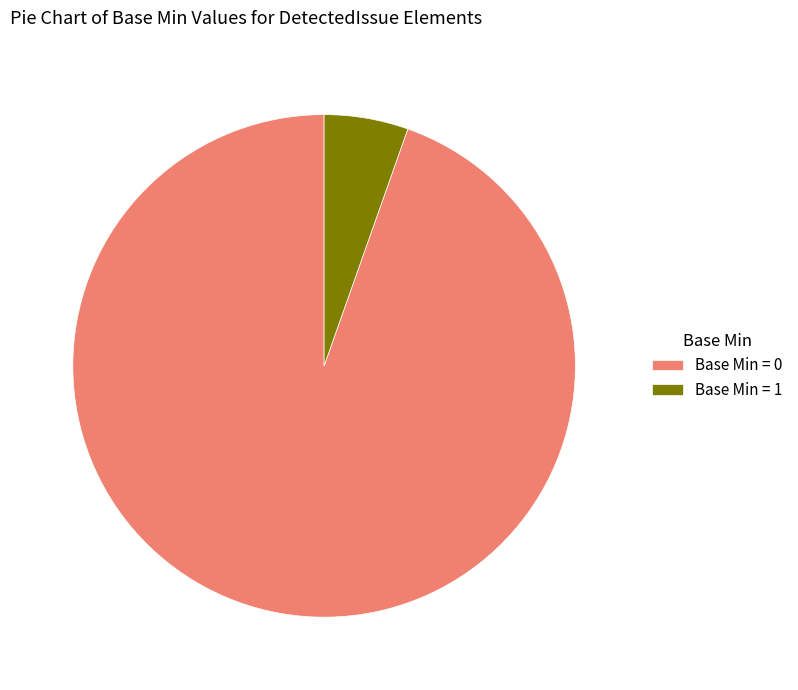

What is the smallest slice in the pie chart?

Base Min = 1